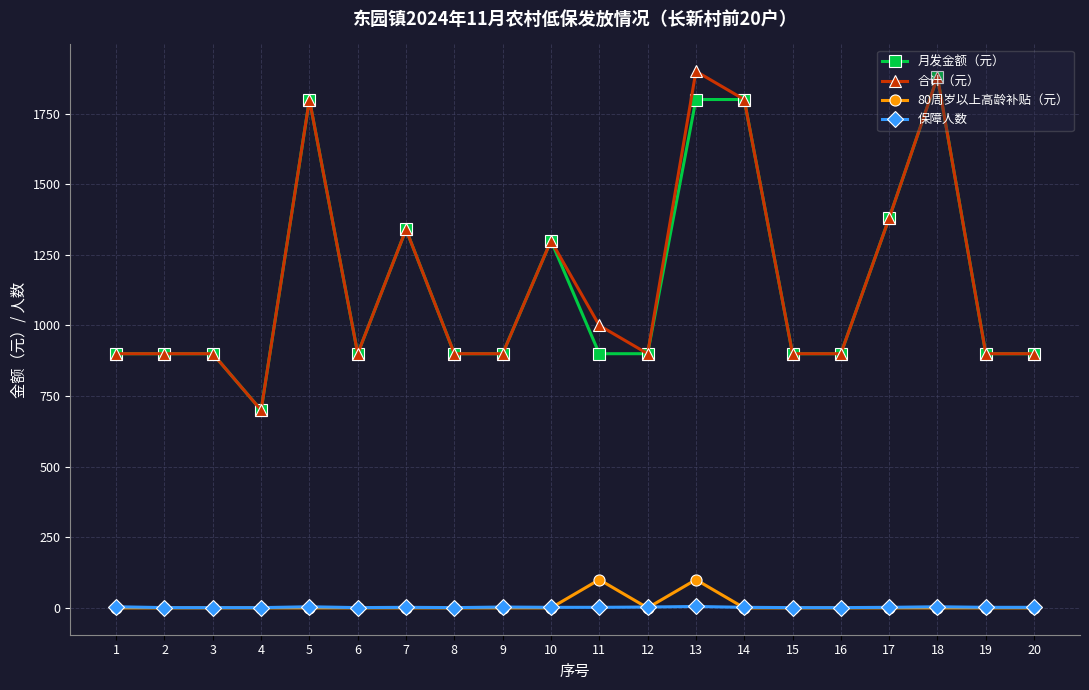

The value of 80周岁以上高龄补贴（元） at 20 is 63. True or false?

False